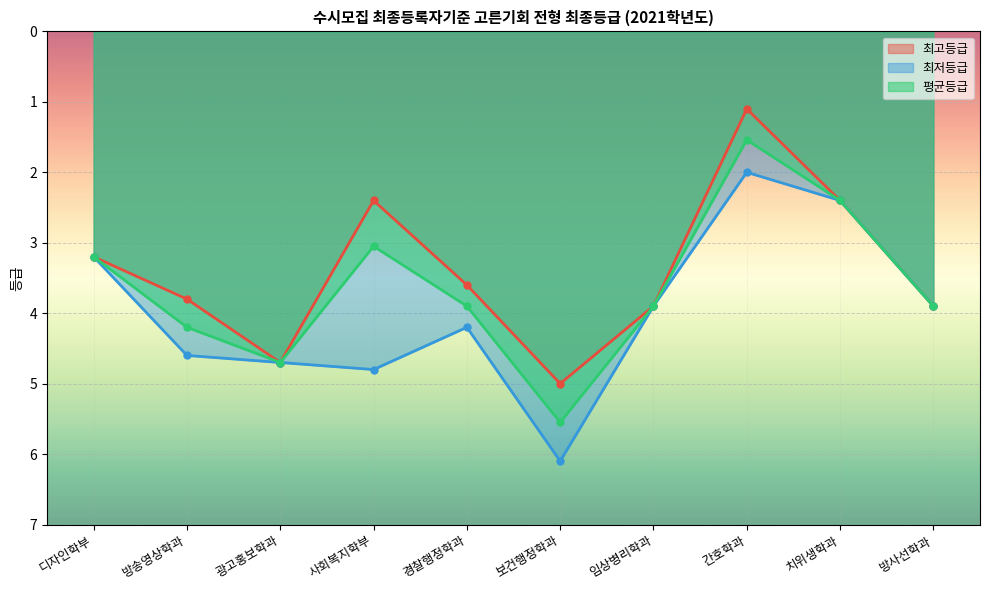

Which series has the largest total across all categories?

최저등급